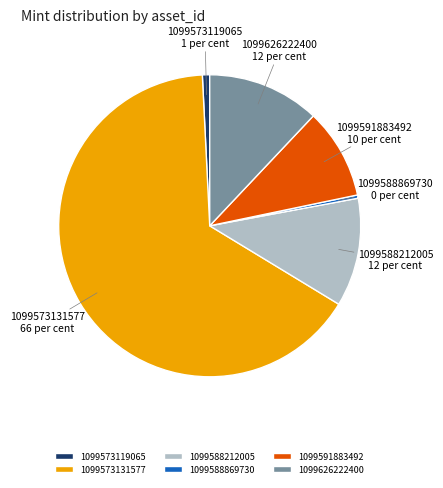

What is the largest slice in the pie chart?

1099573131577